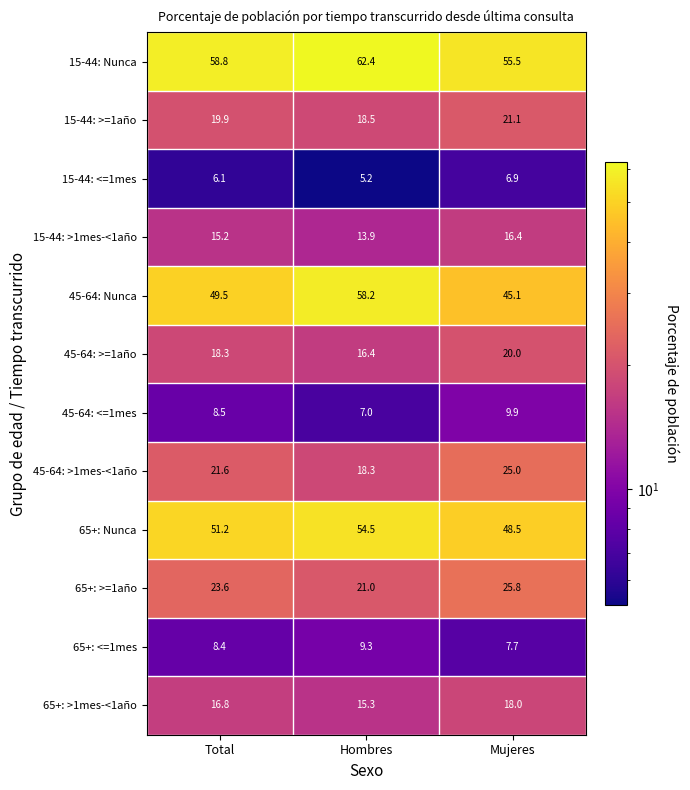

At which category does the chart reach its minimum across all series?

Hombres